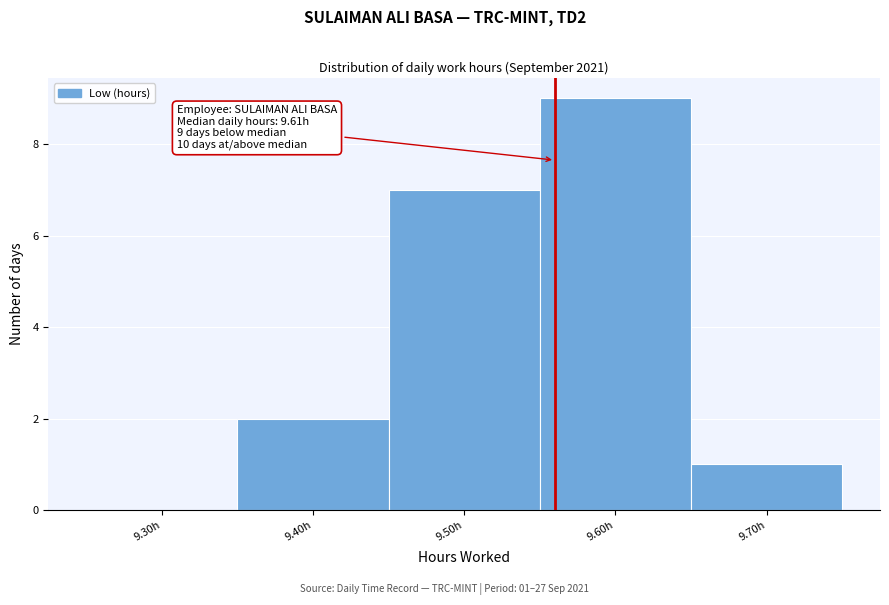

Reading left to right, transcribe all the data shown in this chart.

9.30h=0	9.40h=2	9.50h=7	9.60h=9	9.70h=1